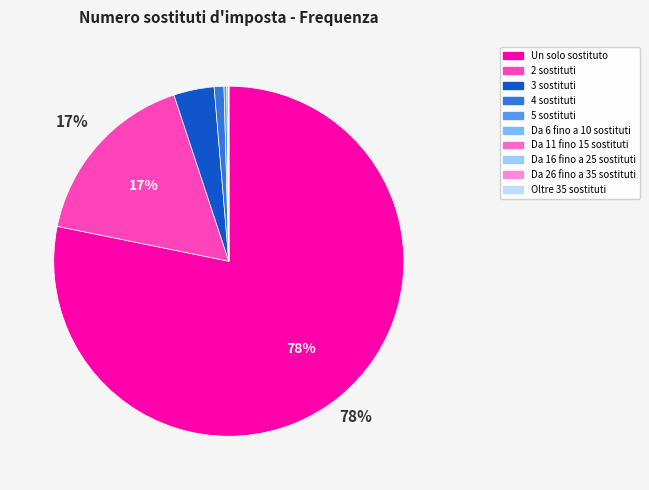

To the nearest percent, what is the difference between the Da 26 fino a 35 sostituti and 4 sostituti slice percentages?

1%